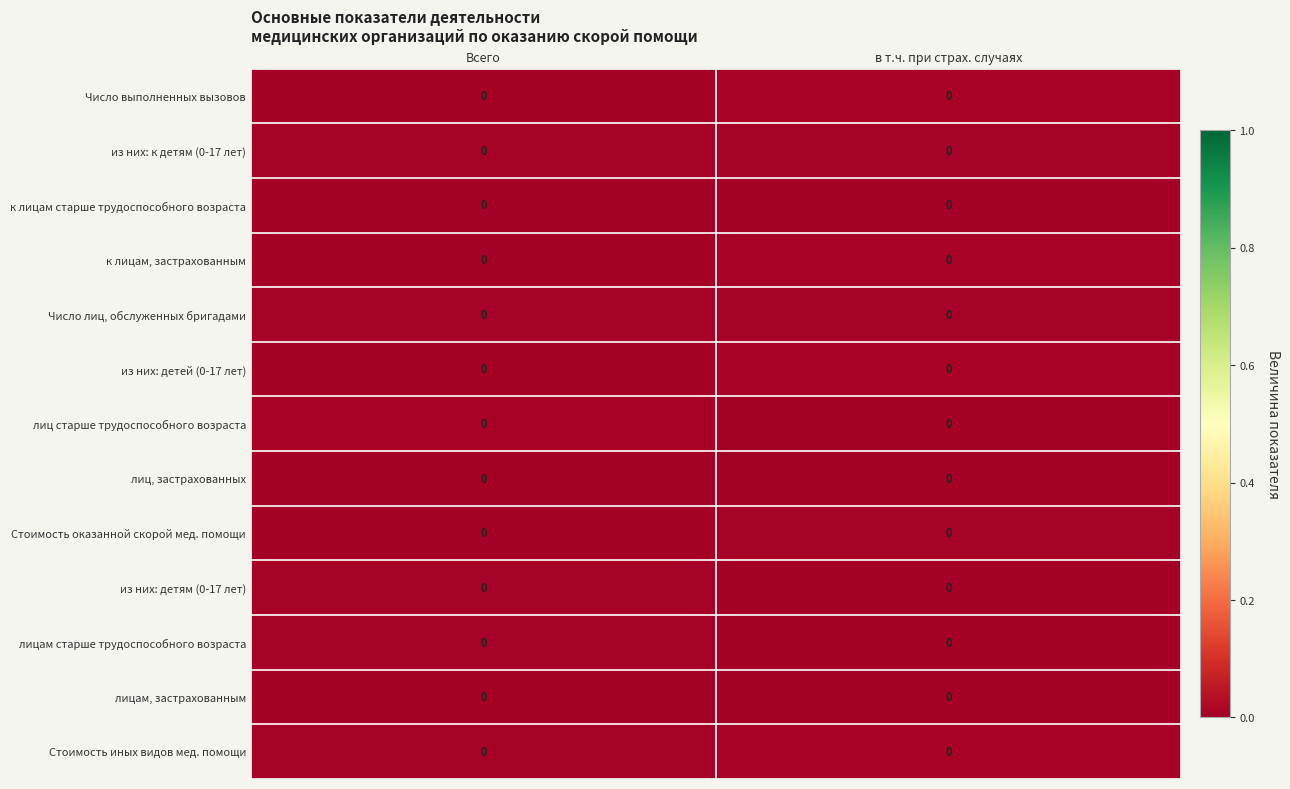

How many categories are shown in the chart?

2